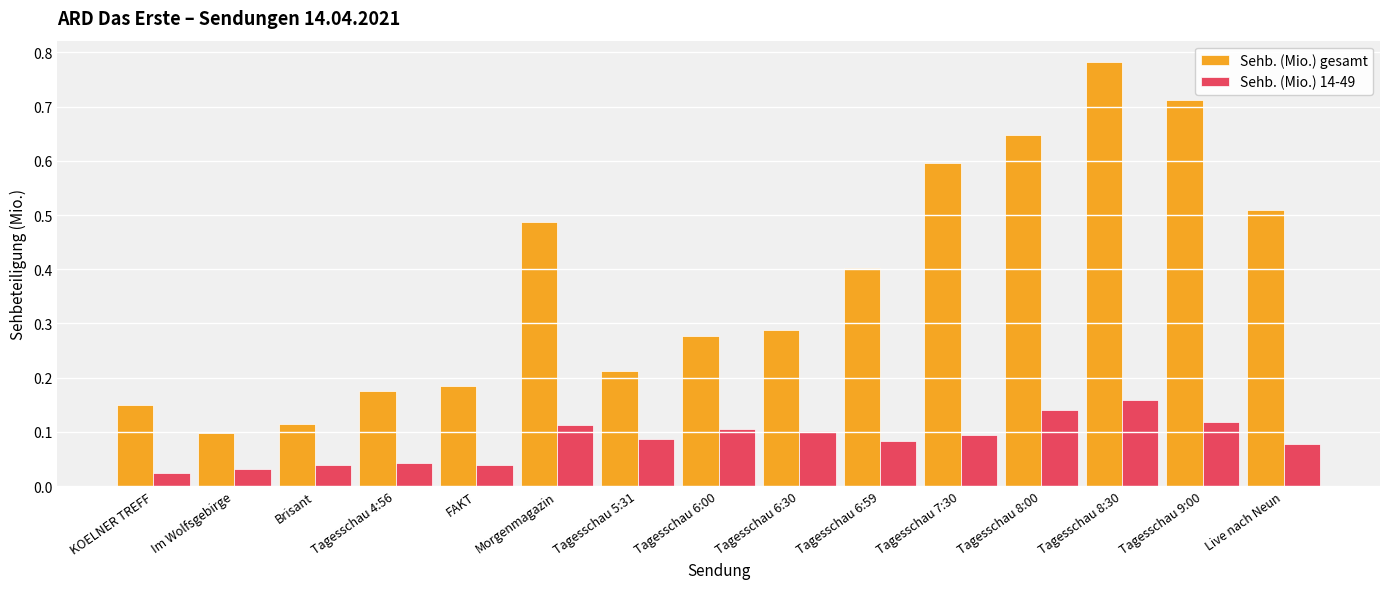

What is the sum of all Sehb. (Mio.) 14-49 values?

1.3